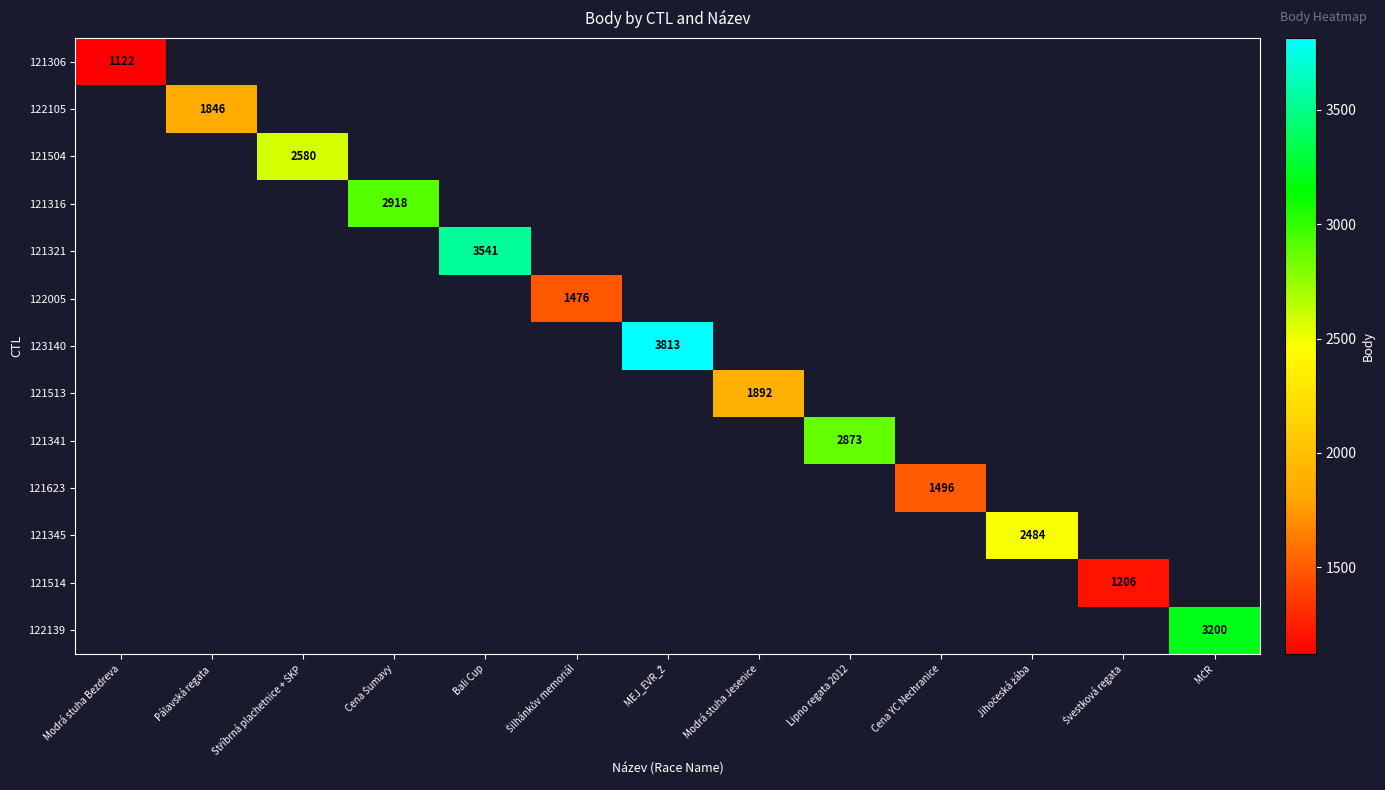

At which category does the chart reach its peak across all series?

MEJ_EVR_Ž